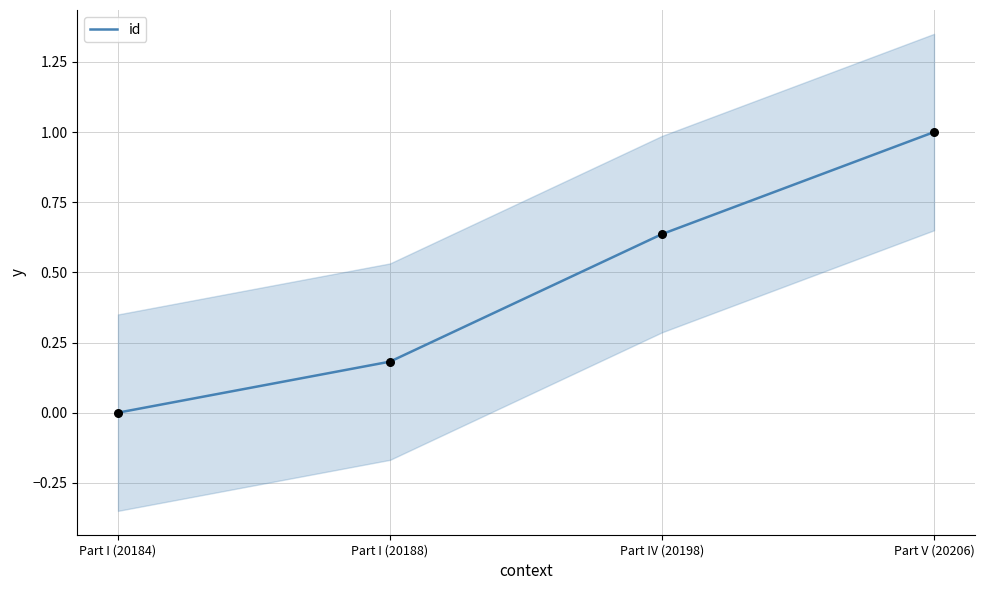

What is the change in value from Part IV (20198) to Part V (20206)?

+0.4